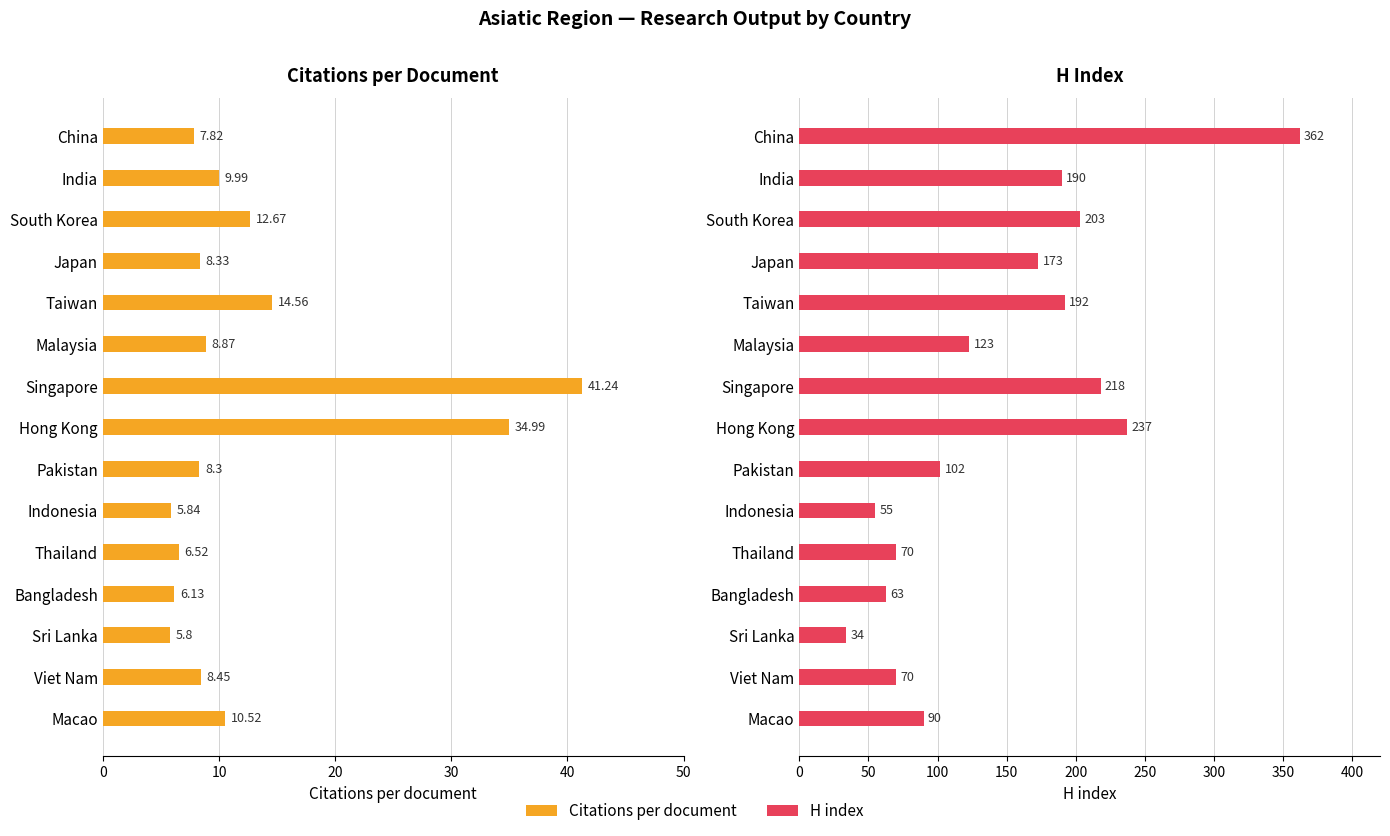

What is the sum of the H index values at Singapore and Indonesia?

273.0